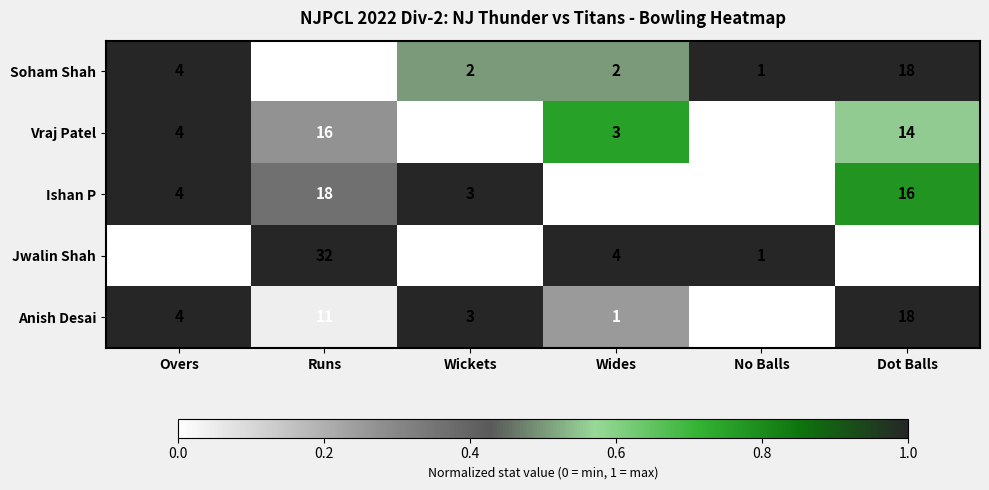

What is the spread (max minus min) of values at Runs?

22.0